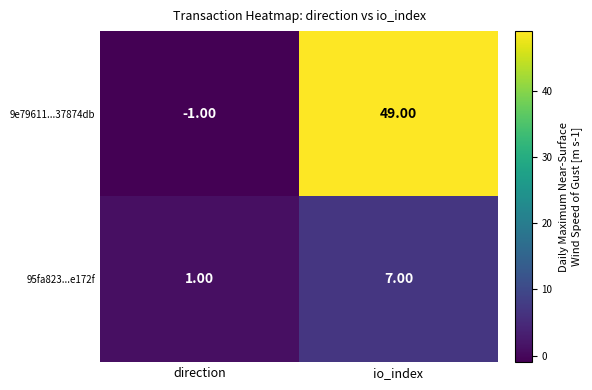

Which series has the largest total across all categories?

9e79611...37874db